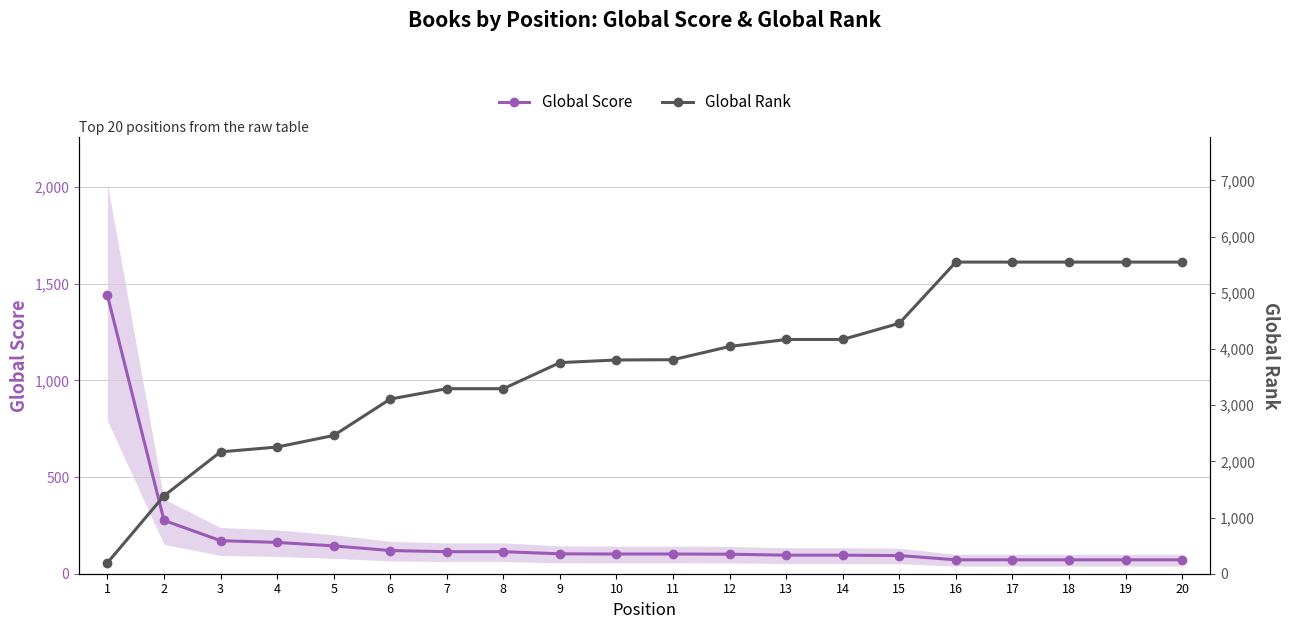

At how many categories does at least one series exceed 3167?

14